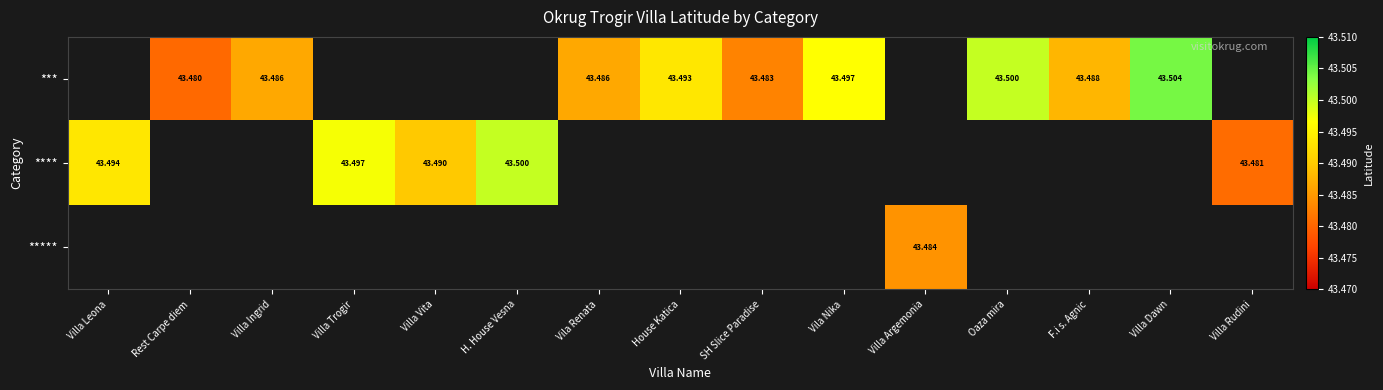

Is the value of ***** at Villa Leona greater than the value of **** at Villa Trogir?

No